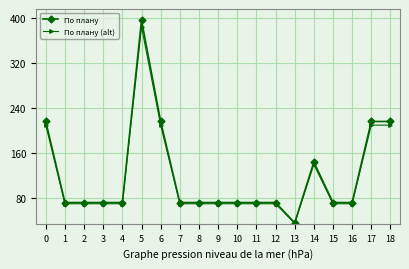

What is the sum of all По плану values?

2304.0